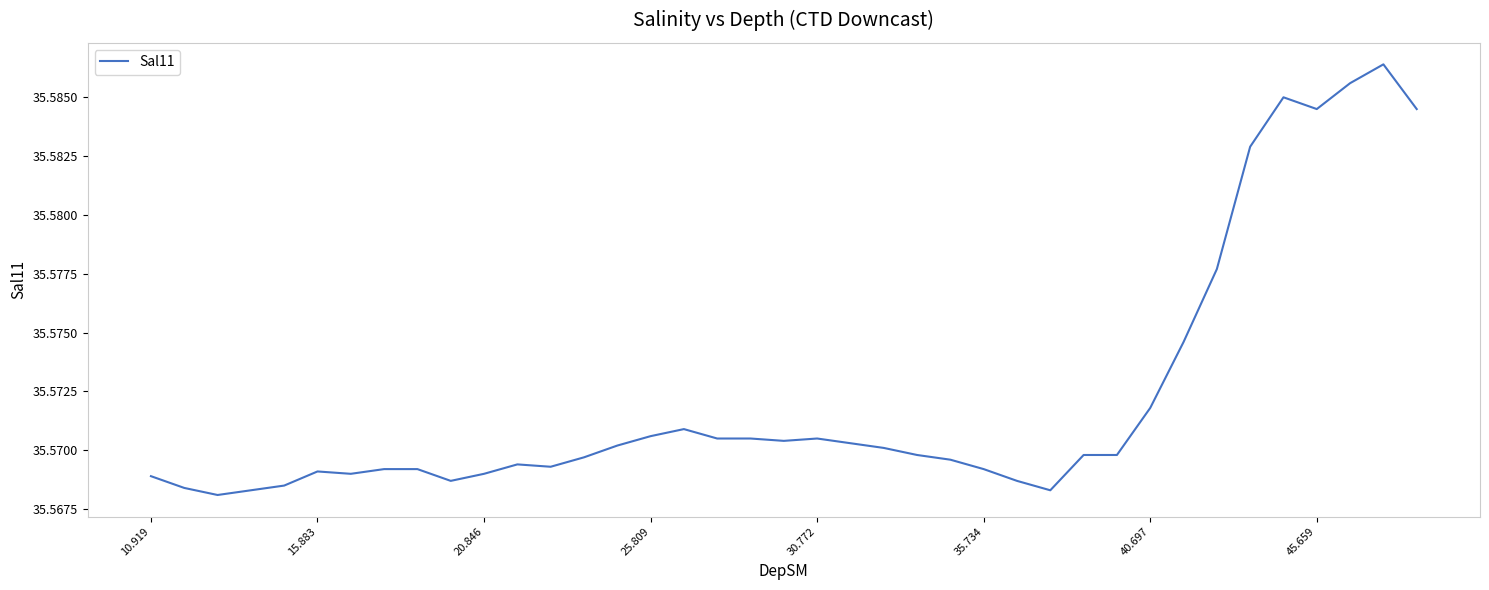

Does the chart display data point markers on the line(s)?

No